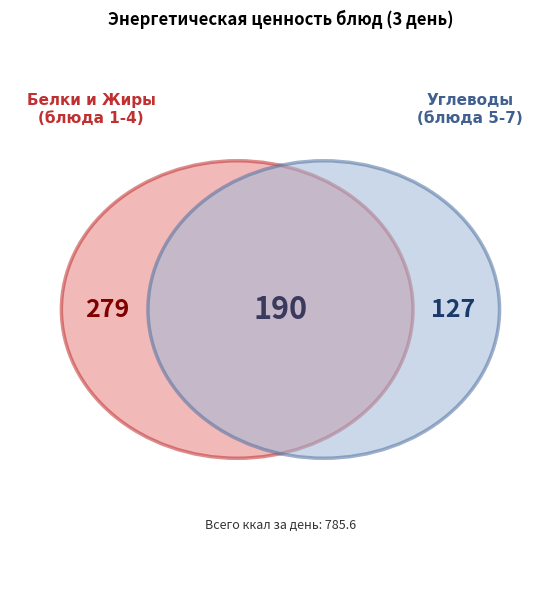

True or false: Каша кукурузная рассыпчатая accounts for 22% of the total.

False